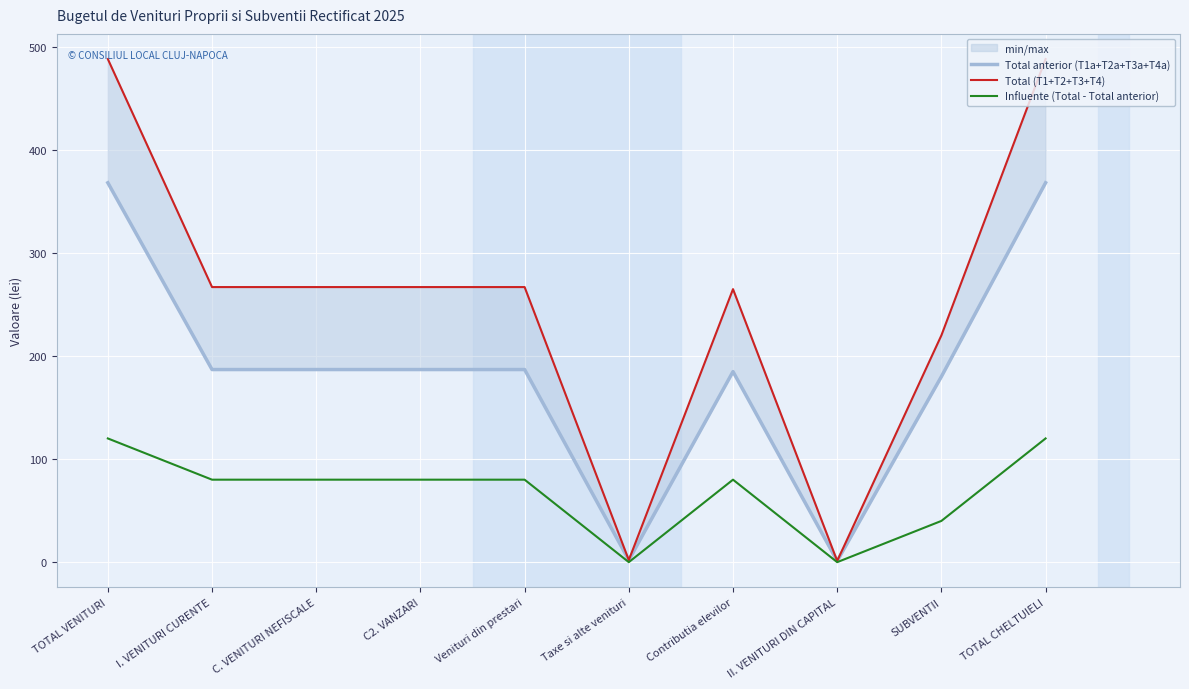

Reading left to right, extract all data points from this chart.

Total anterior (T1a+T2a+T3a+T4a): 368.0	186.8	186.8	186.8	186.8	2.0	184.8	1.2	180.0	368.0
Total (T1+T2+T3+T4): 488.0	266.8	266.8	266.8	266.8	2.0	264.8	1.2	220.0	488.0
Influente (Total - Total anterior): 120.0	80.0	80.0	80.0	80.0	0.0	80.0	0.0	40.0	120.0